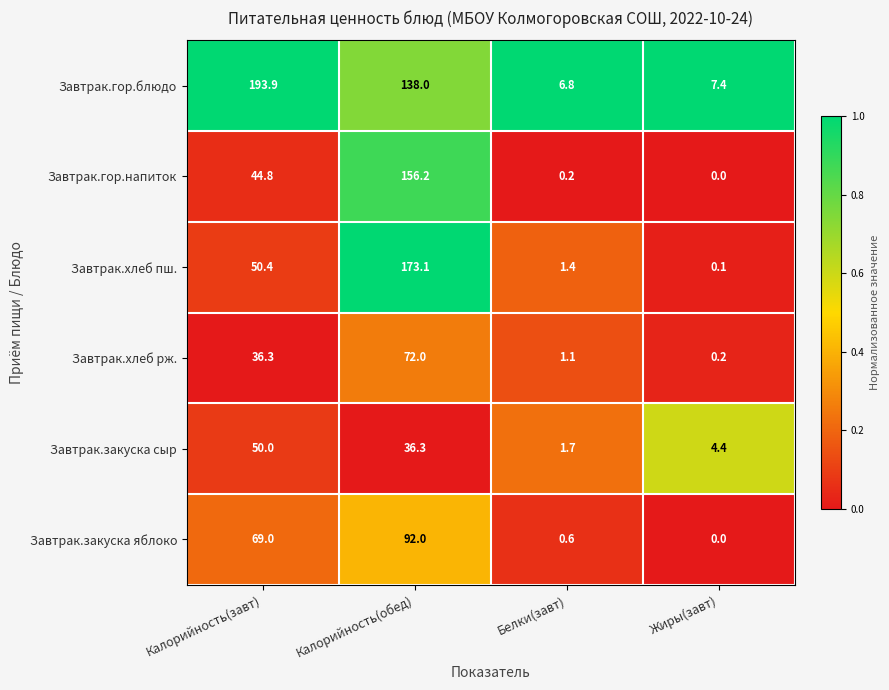

At which label does Завтрак.гор.напиток first exceed 44?

Калорийность(завт)